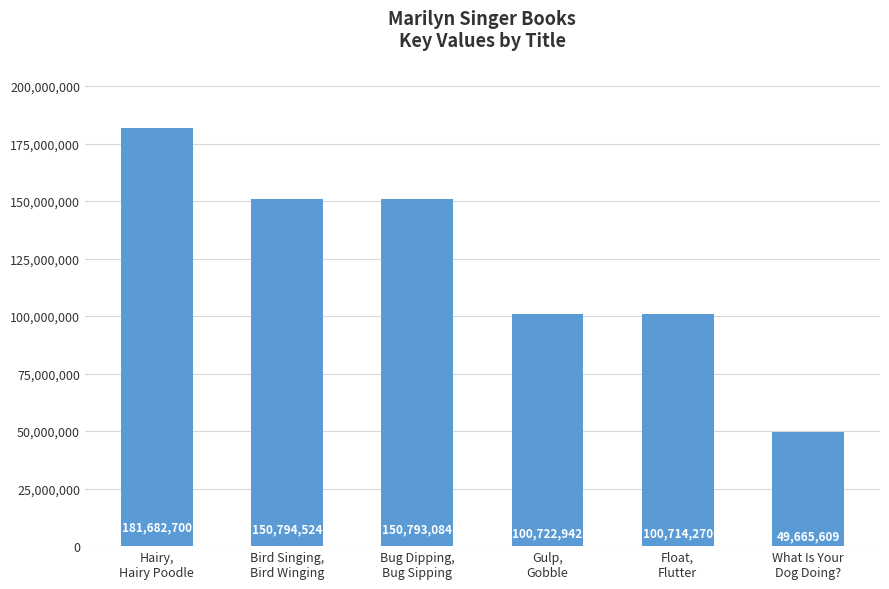

How many distinct data groups are displayed?

1